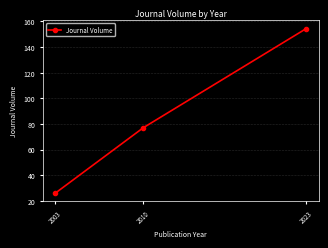

Reading left to right, extract all data points from this chart.

26.0	77.0	154.5